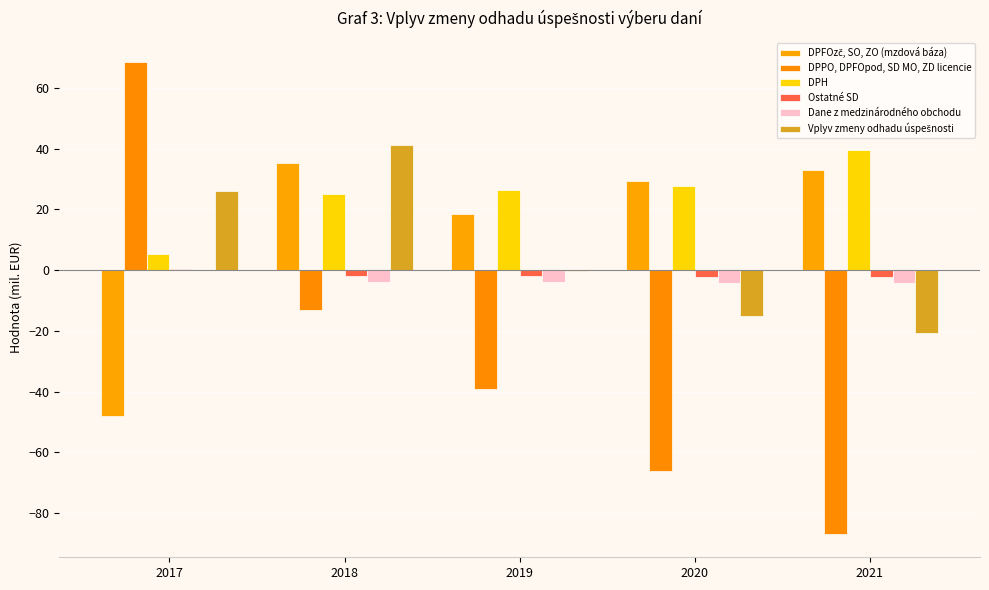

What is the difference between the DPPO, DPFOpod, SD MO, ZD licencie values at 2021 and 2019?

47.7